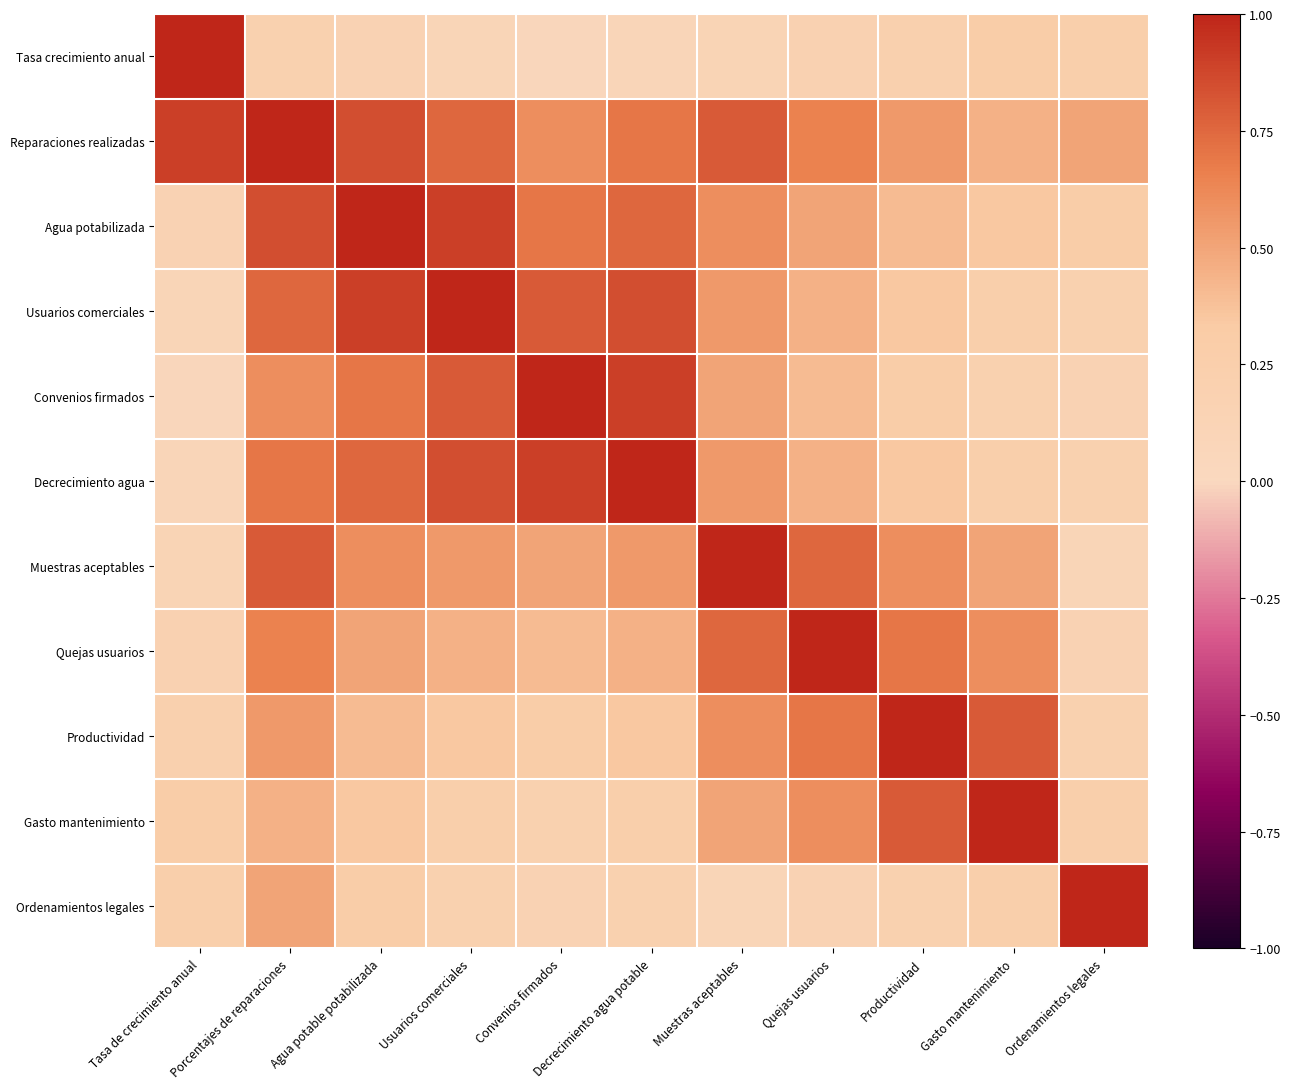

How many data points does each series have?

11